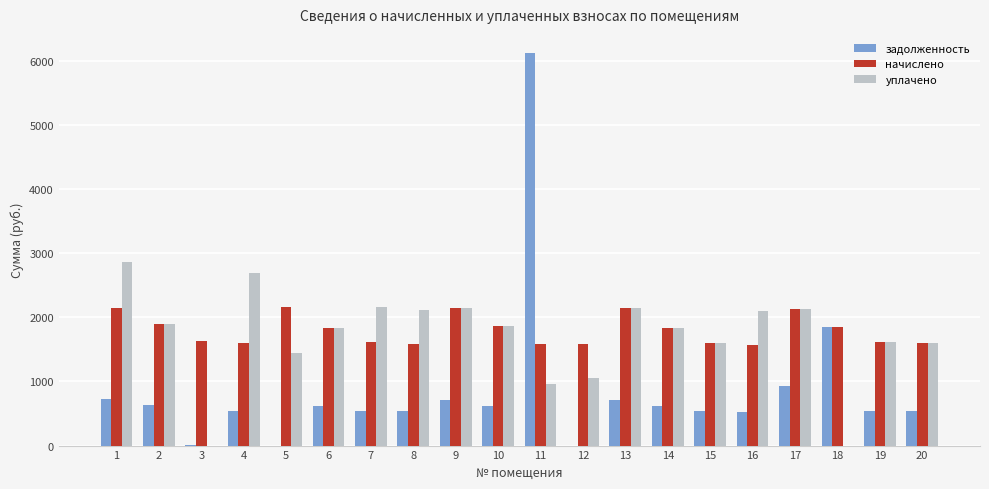

At which category is the sum across all series the highest?

11